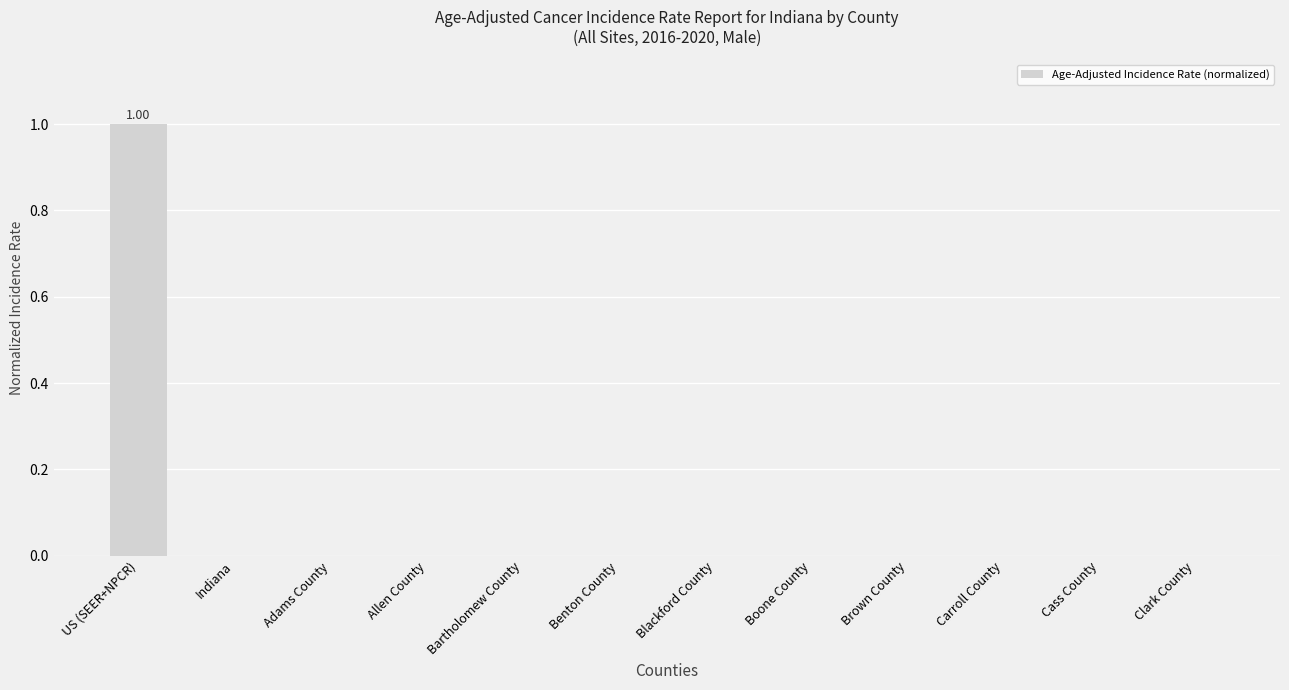

Reading right to left, extract all data points from this chart.

Clark County=0	Cass County=0	Carroll County=0	Brown County=0	Boone County=0	Blackford County=0	Benton County=0	Bartholomew County=0	Allen County=0	Adams County=0	Indiana=0	US (SEER+NPCR)=1